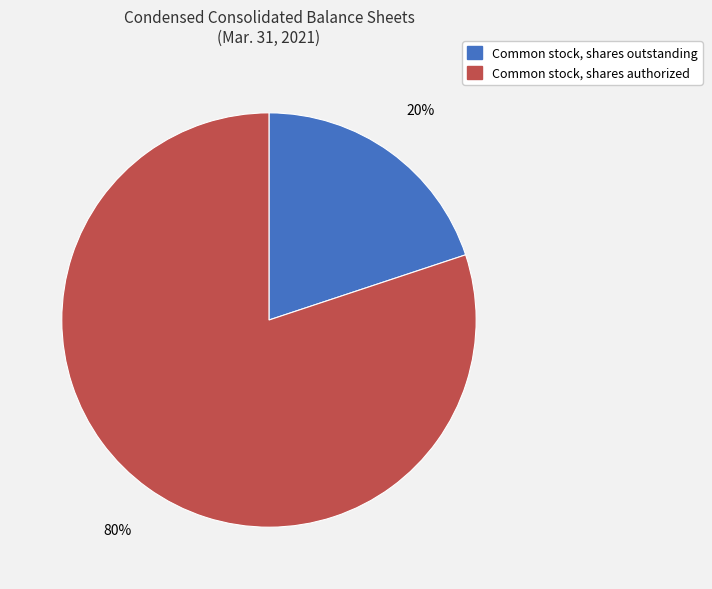

Is it true that Common stock, shares authorized is 85% of the pie?

False